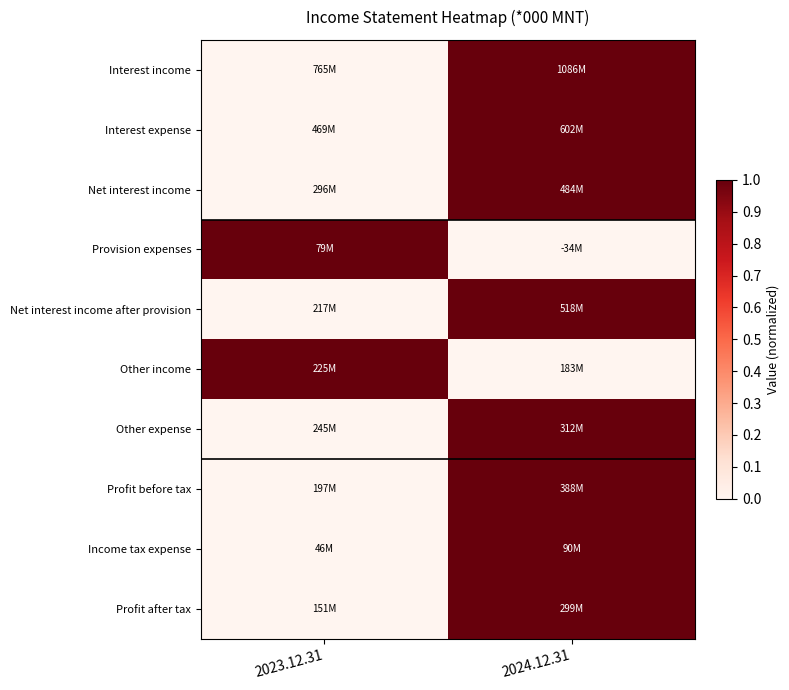

Reading left to right, extract all data points from this chart.

Interest income: 2023.12.31=0	2024.12.31=1
Interest expense: 2023.12.31=0	2024.12.31=1
Net interest income: 2023.12.31=0	2024.12.31=1
Provision expenses: 2023.12.31=1	2024.12.31=0
Net interest income after provision: 2023.12.31=0	2024.12.31=1
Other income: 2023.12.31=1	2024.12.31=0
Other expense: 2023.12.31=0	2024.12.31=1
Profit before tax: 2023.12.31=0	2024.12.31=1
Income tax expense: 2023.12.31=0	2024.12.31=1
Profit after tax: 2023.12.31=0	2024.12.31=1